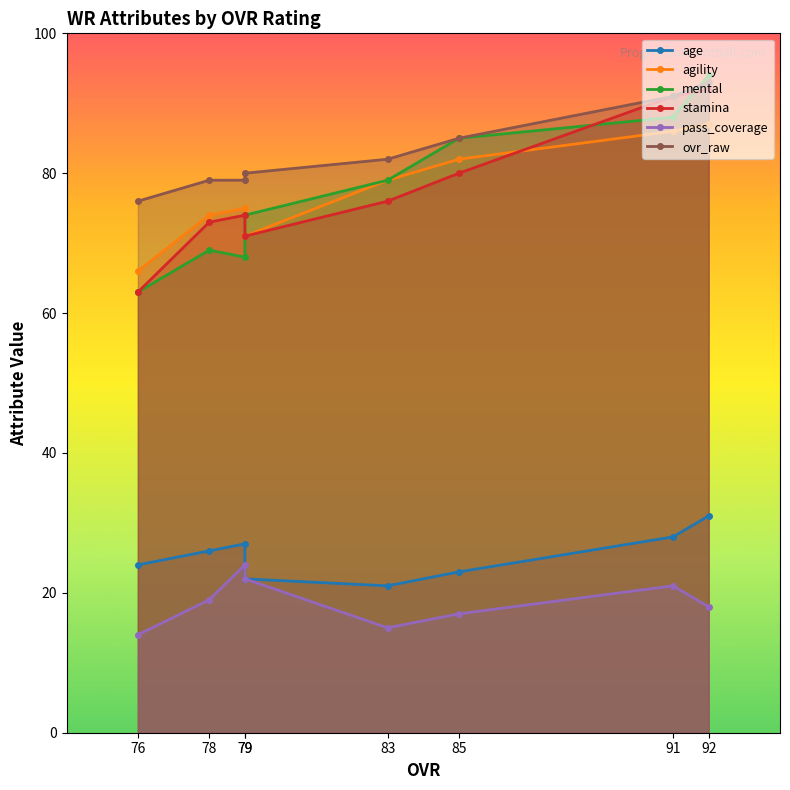

Which category has the lowest value in the mental series?

76